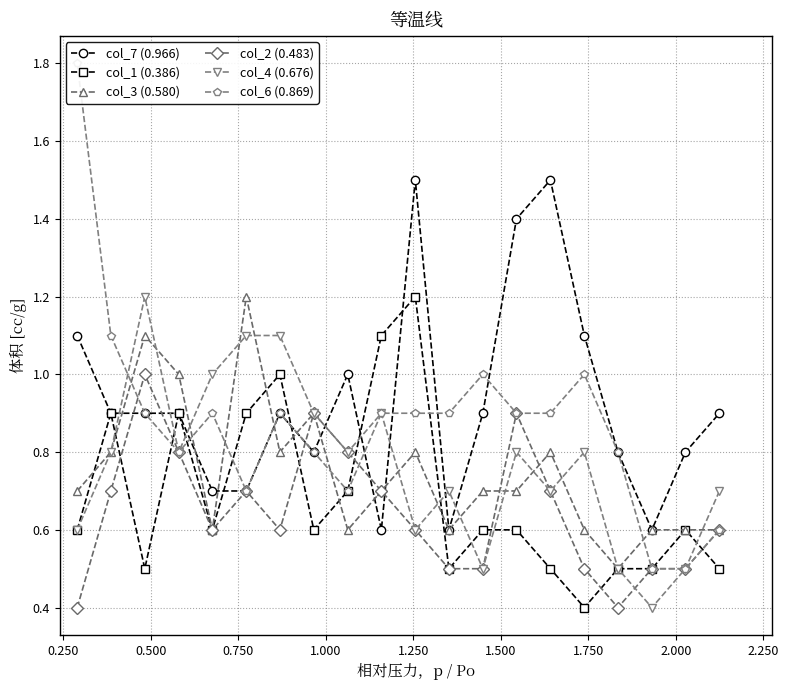

True or false: col_4 (0.676) and col_7 (0.966) cross at least once.

True